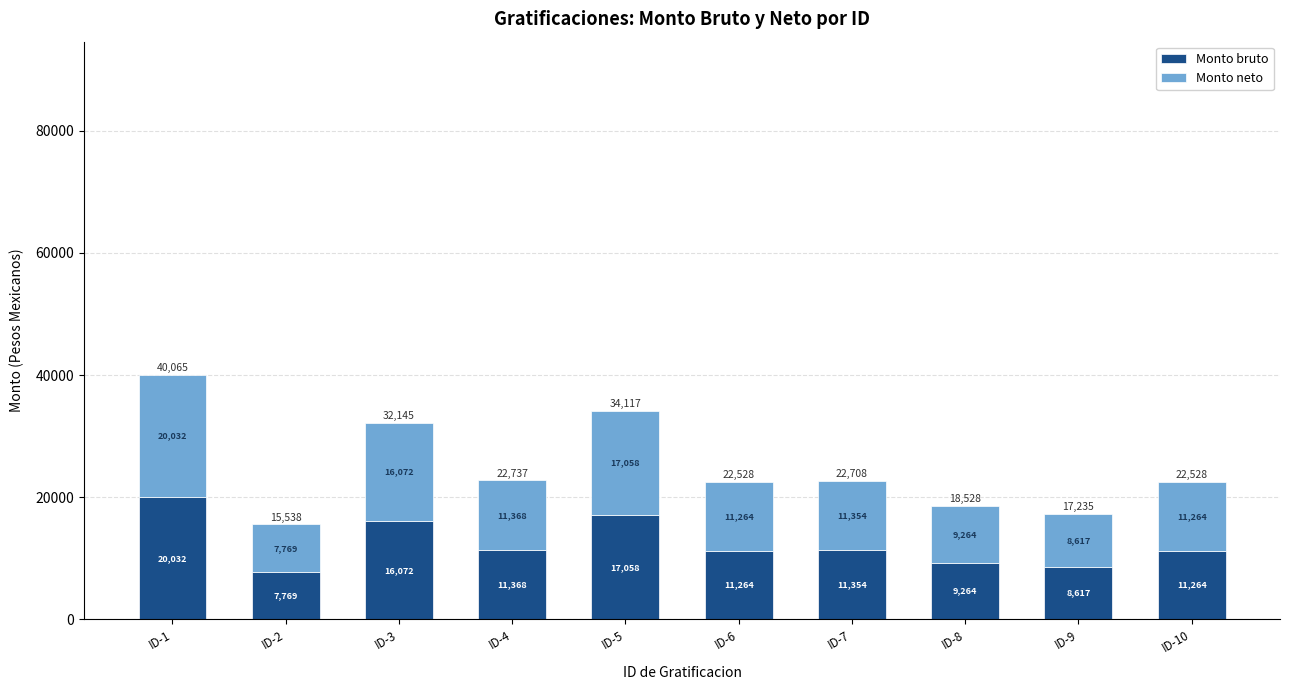

Is it true that Monto bruto equals 7769.4 at ID-2?

True